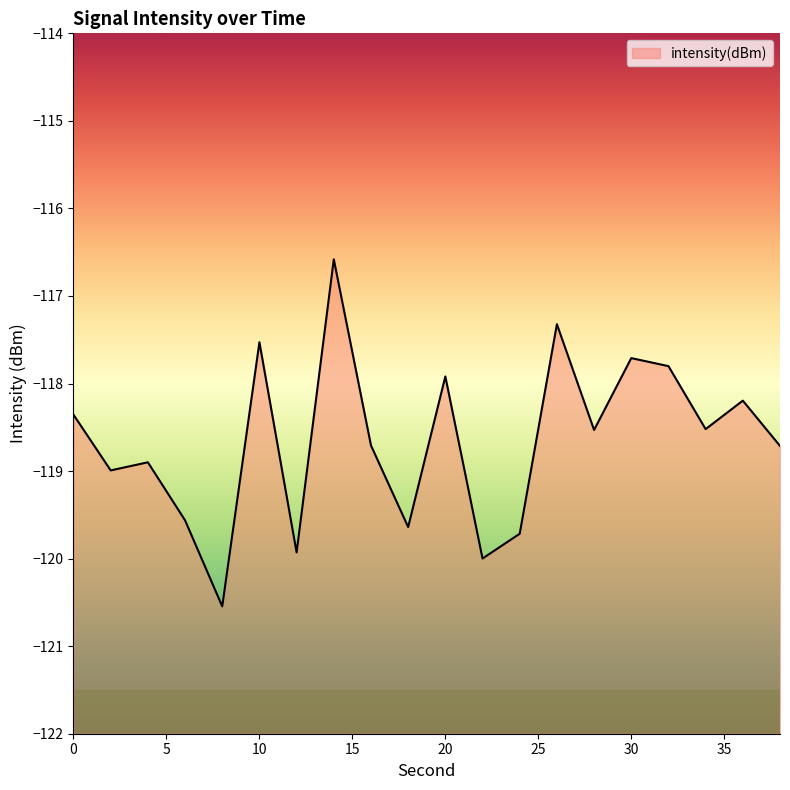

At which category does the data reach its first local valley?

2